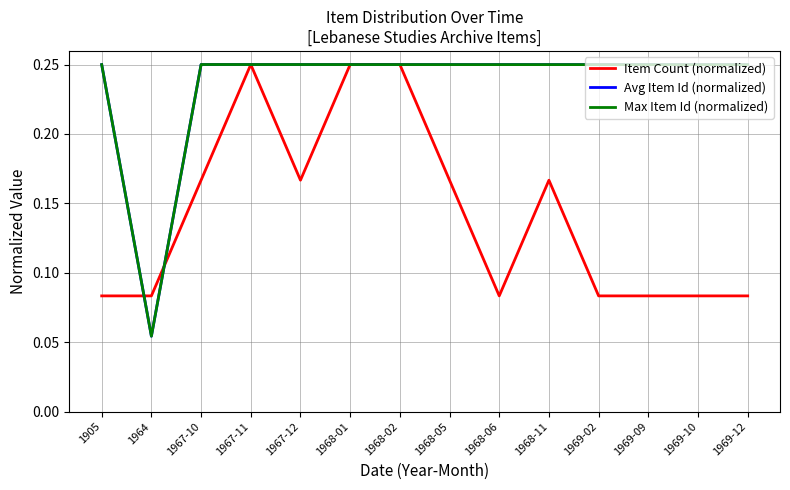

What position from the right is 1968-11?

5